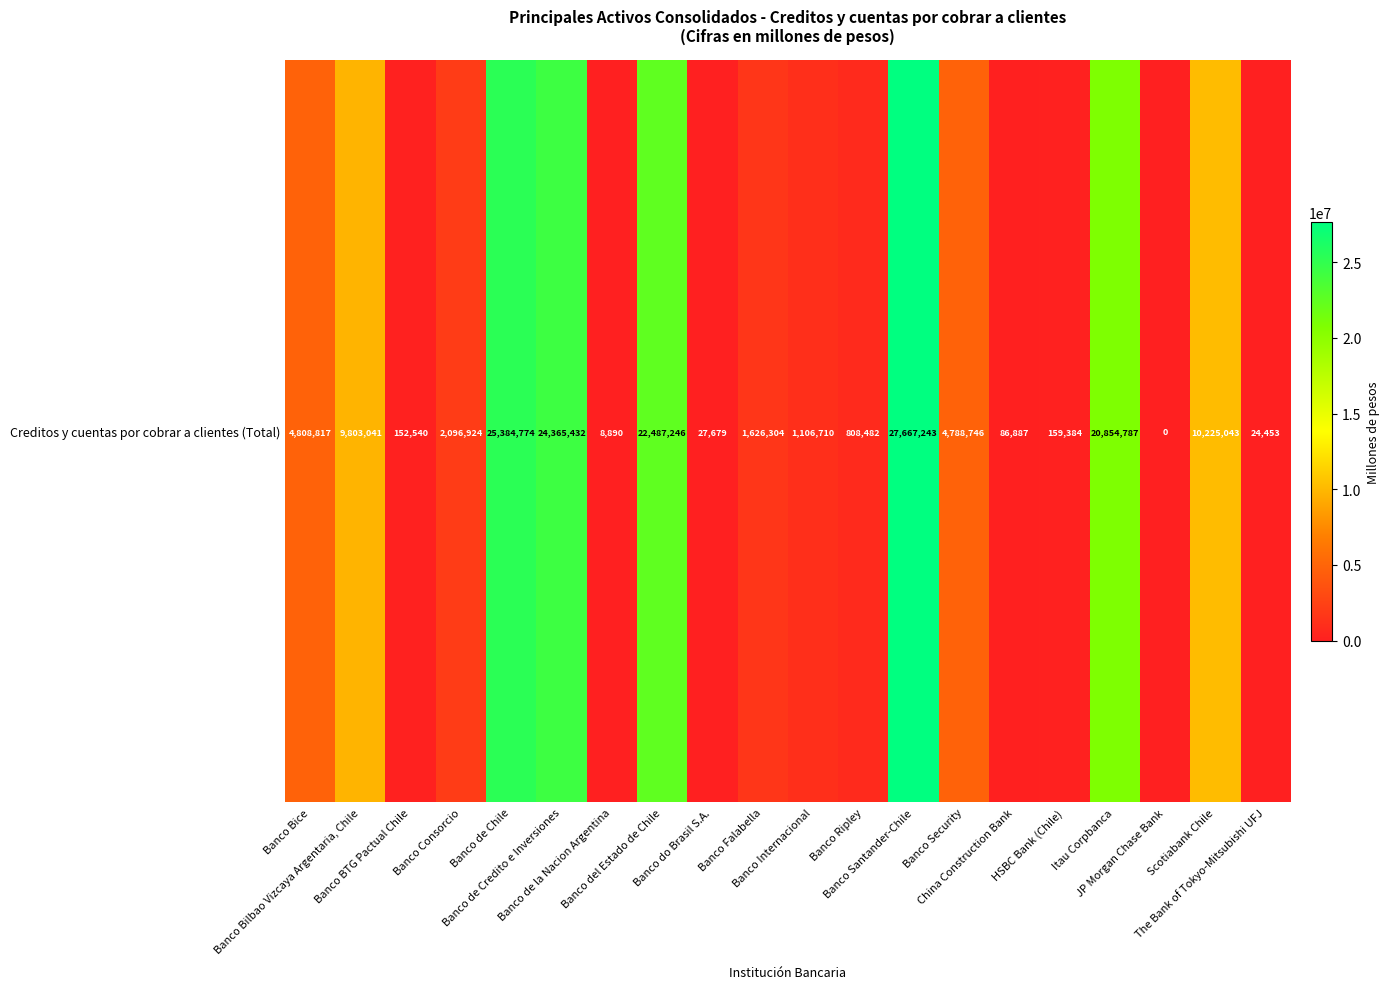

What is the difference between the maximum and minimum values?

27667243